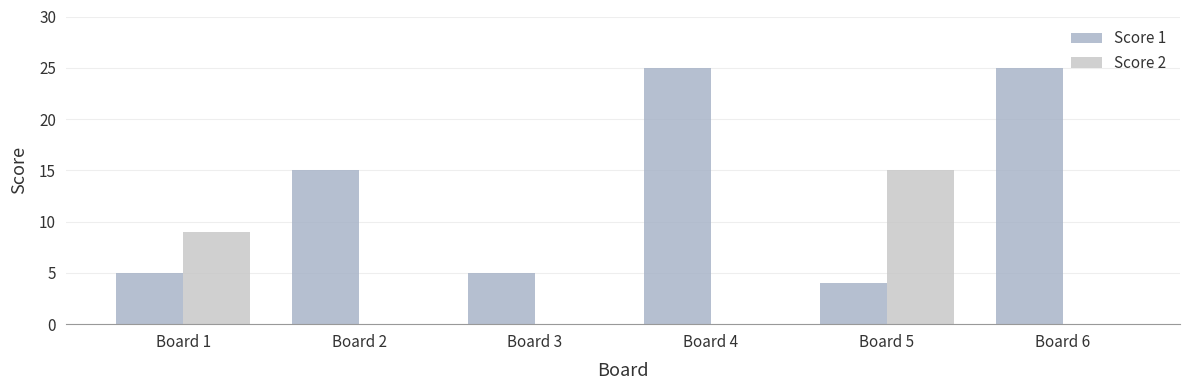

At which category is the sum across all series the highest?

Board 4